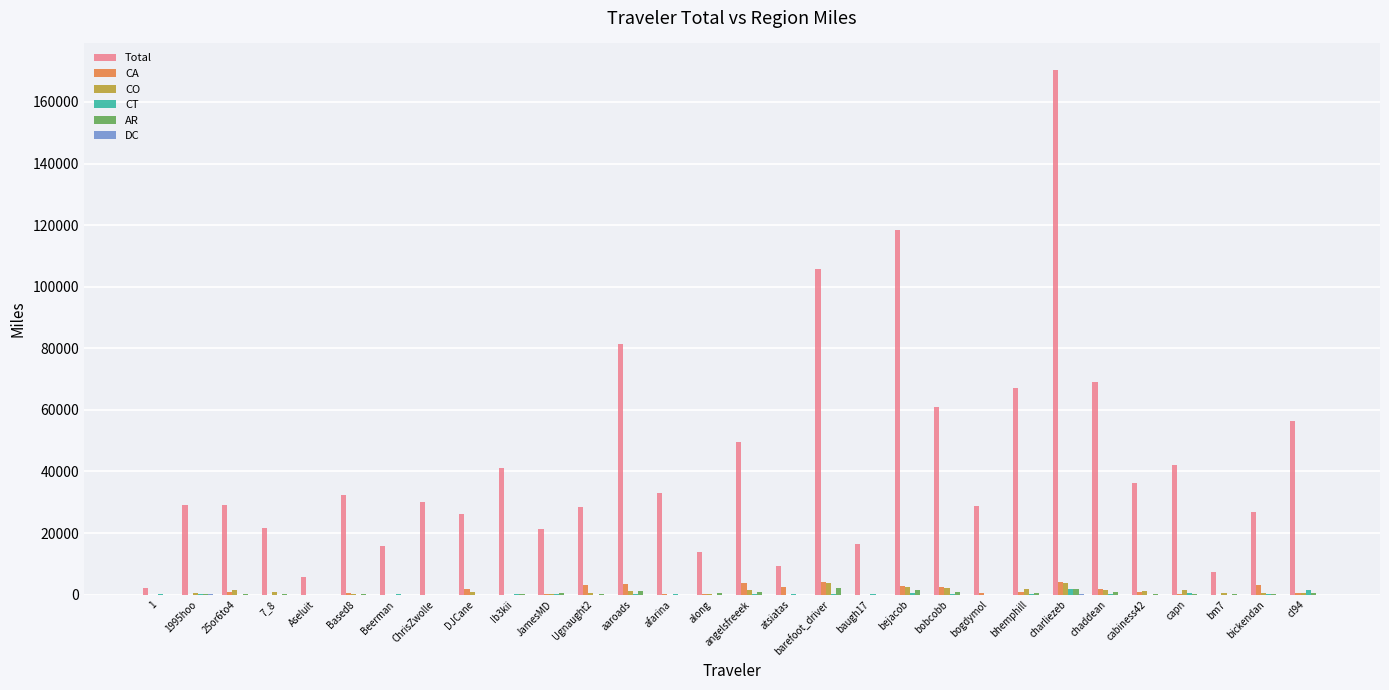

True or false: AR has a value of 364.3 at Based8.

True